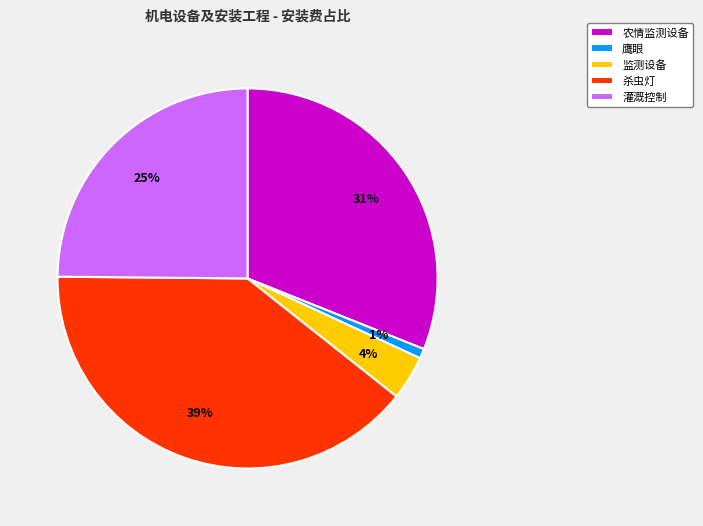

Which category has the biggest portion of the pie?

杀虫灯